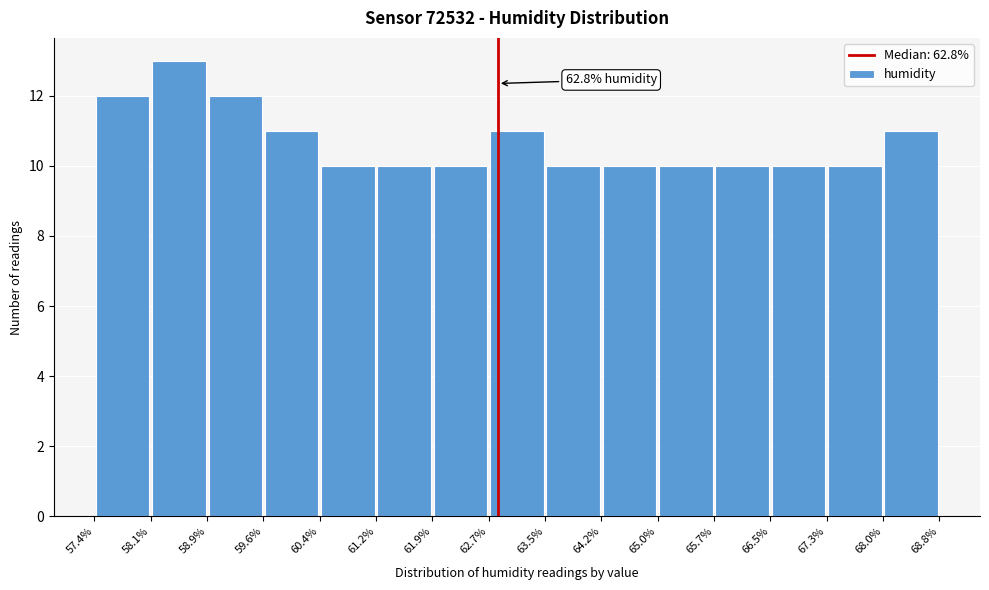

Over which range of the x-axis is the bar tallest?

58.1% to 58.9%